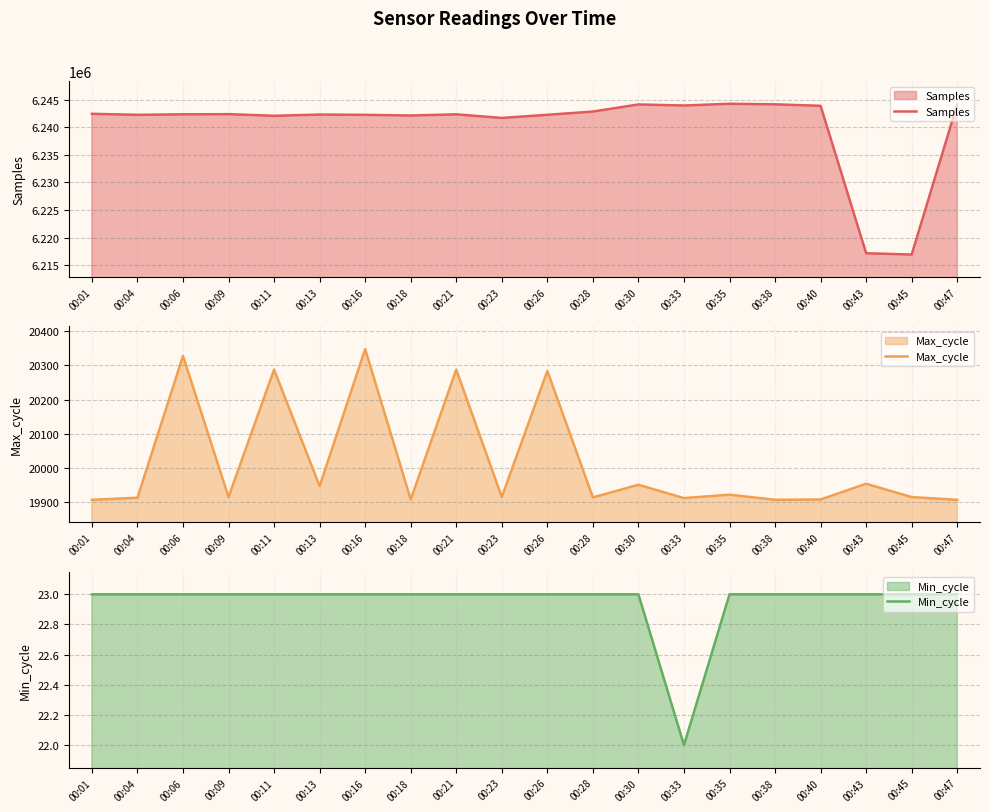

What is the lowest value of the Samples series?

6216931